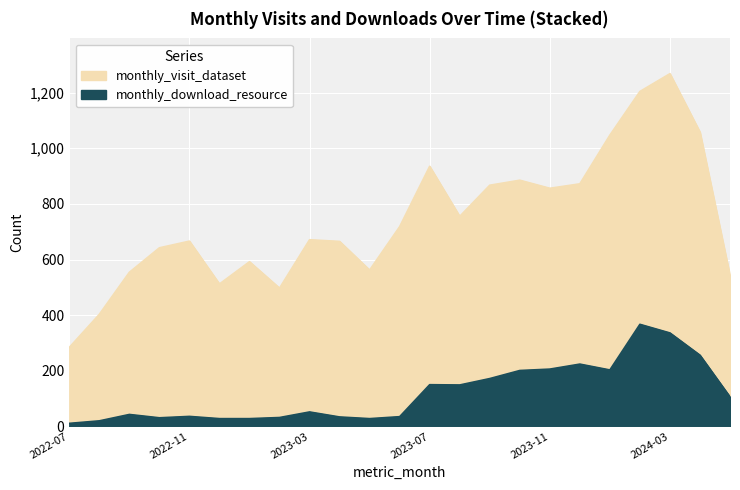

True or false: the data shows 28 at 2023-01.

True